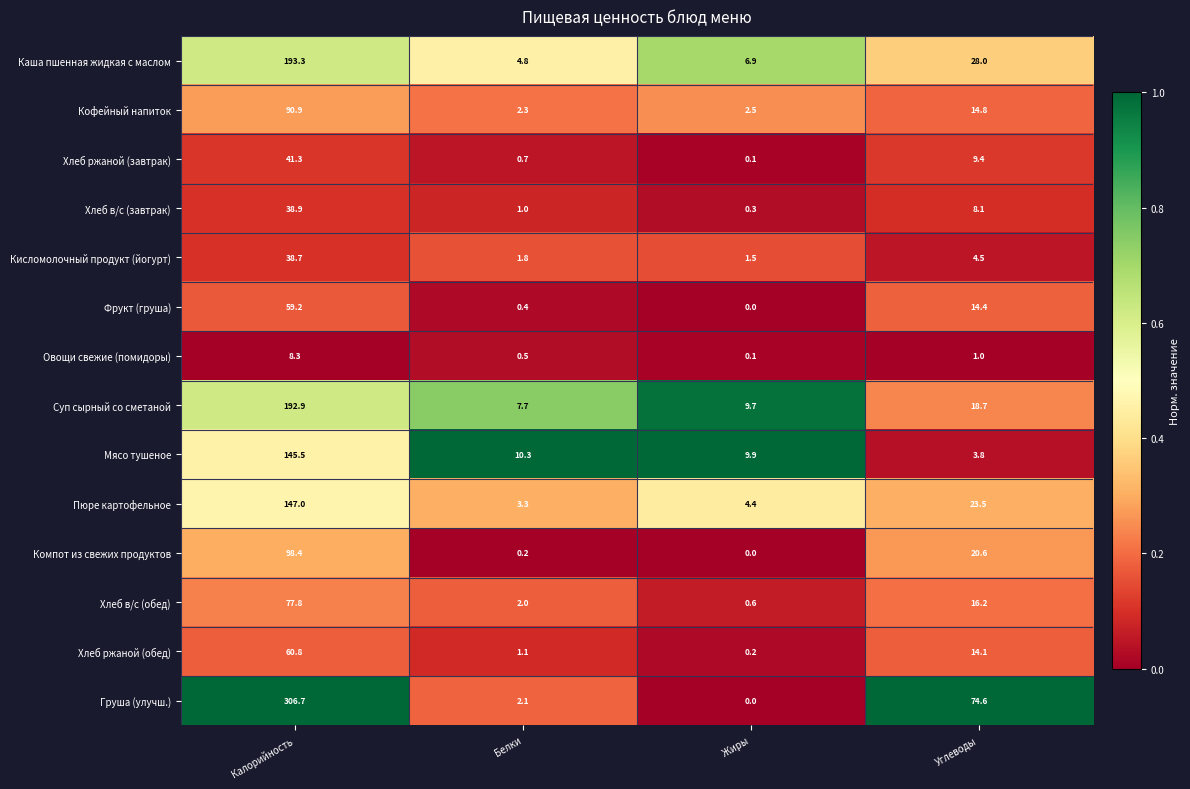

What is the difference between the highest and lowest values at Жиры?

9.9